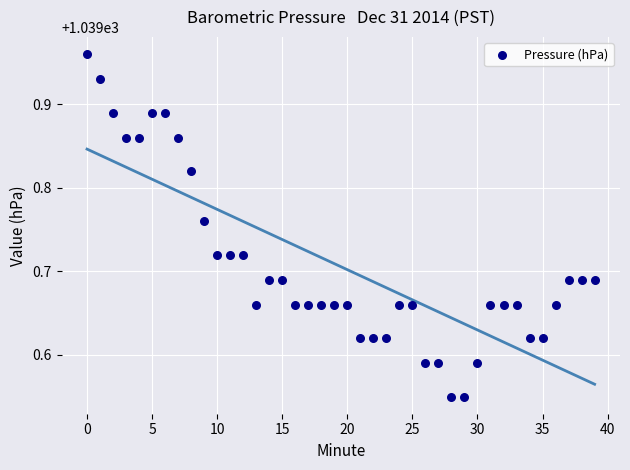

What is the range of Y values (max minus min)?

0.4